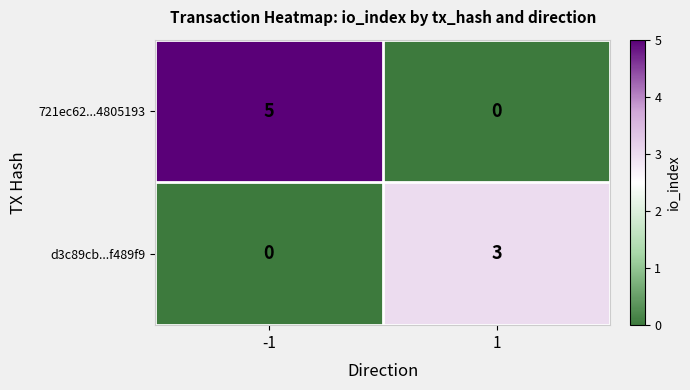

What is the spread (max minus min) of values at 1?

3